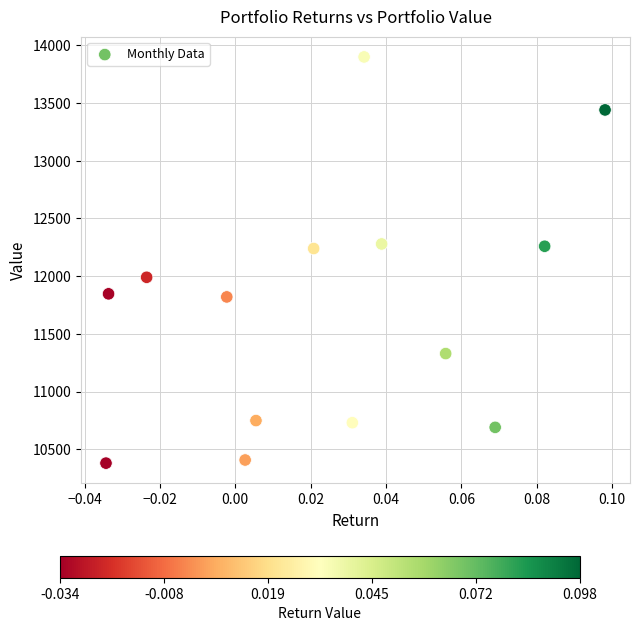

List the coordinates of all points as (X, Y) pairs, reading left to right.

(-0.0, 10379.5)  (-0.0, 11846.6)  (-0.0, 11990.0)  (-0.0, 11819.9)  (0.0, 10406.6)  (0.0, 10748.3)  (0.0, 12239.4)  (0.0, 10729.9)  (0.0, 13899.6)  (0.0, 12278.8)  (0.1, 11328.9)  (0.1, 10689.7)  (0.1, 12258.9)  (0.1, 13440.3)